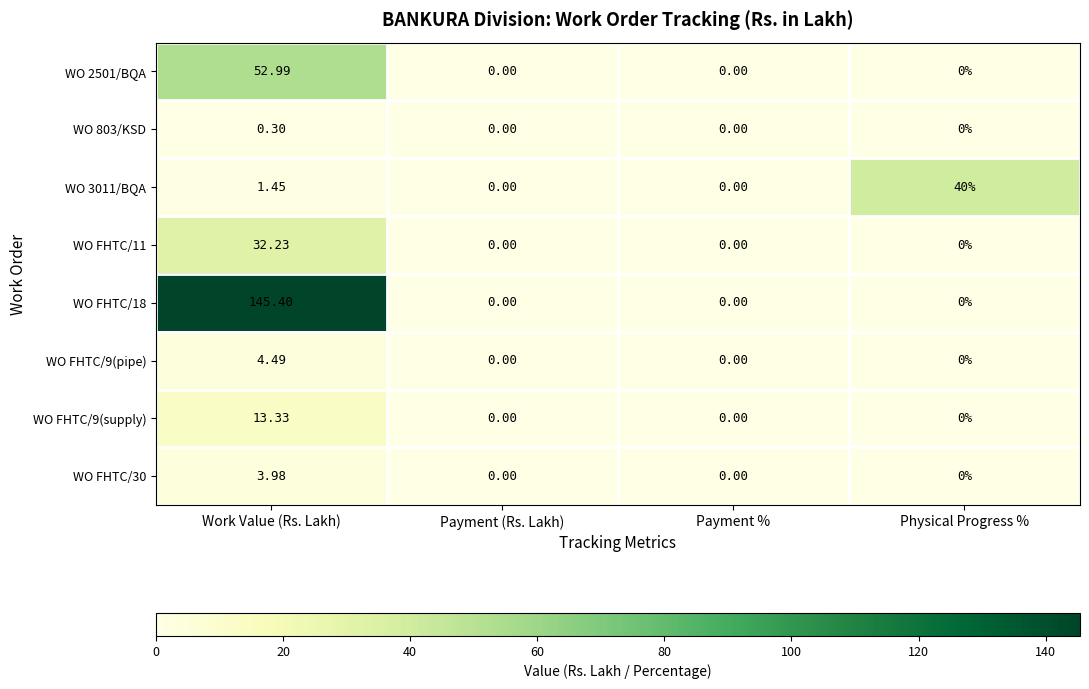

Which label corresponds to the largest value in the chart?

Work Value (Rs. Lakh)